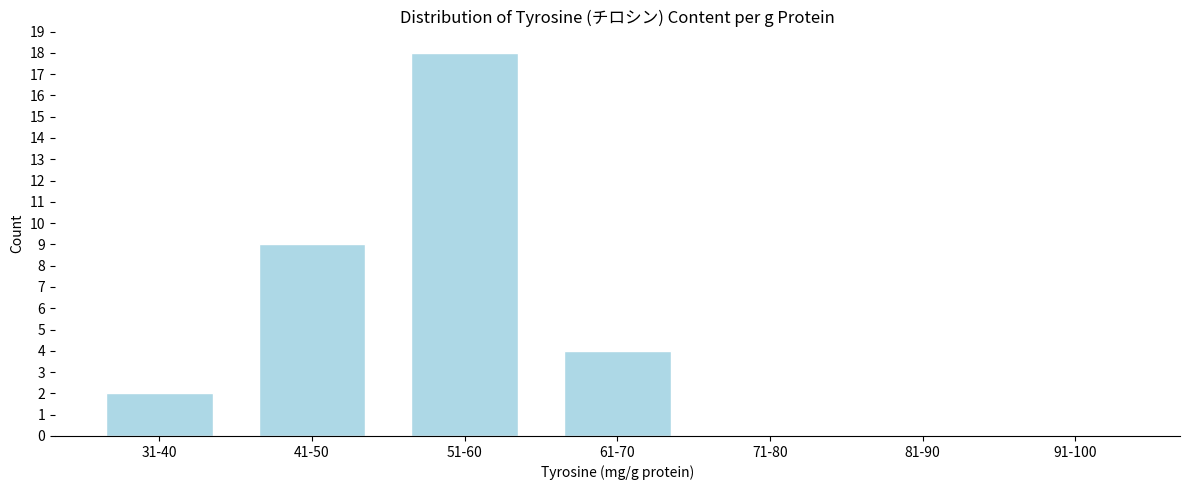

Reading left to right, what are all the values shown in this chart?

31-40=2	41-50=9	51-60=18	61-70=4	71-80=0	81-90=0	91-100=0